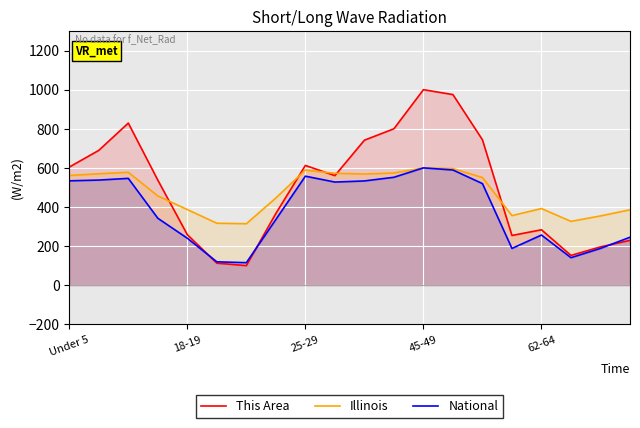

What is the difference between the maximum and second lowest values in the Illinois series?

283.1